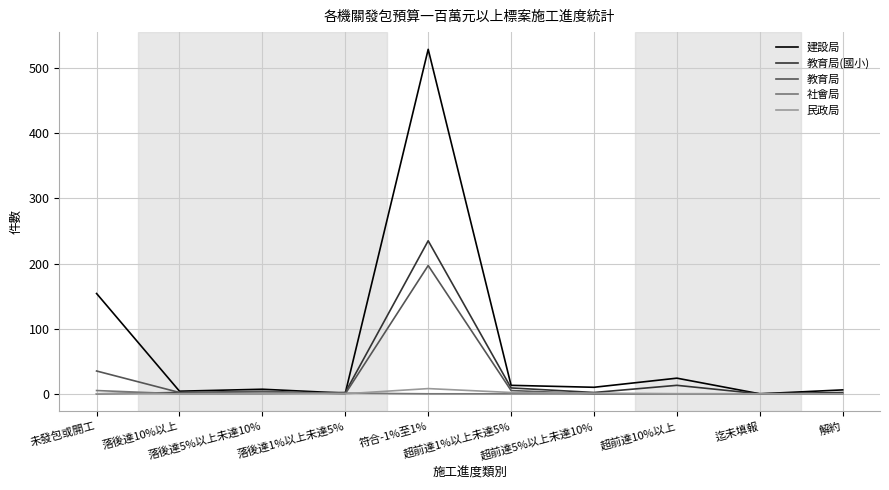

What is the maximum value shown in the chart?

529